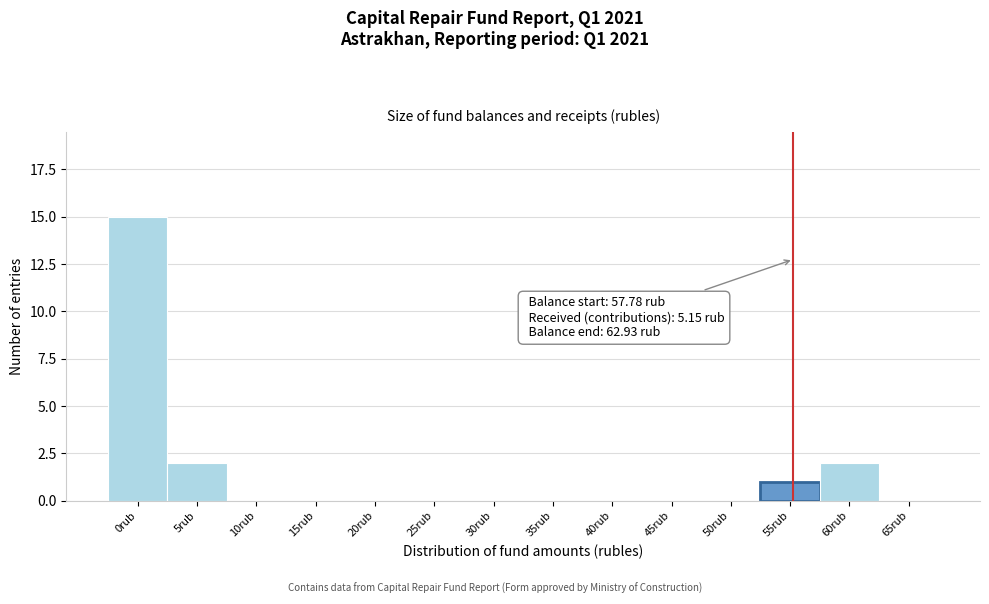

Reading left to right, what are all the values shown in this chart?

0rub=15	5rub=2	10rub=0	15rub=0	20rub=0	25rub=0	30rub=0	35rub=0	40rub=0	45rub=0	50rub=0	55rub=1	60rub=2	65rub=0